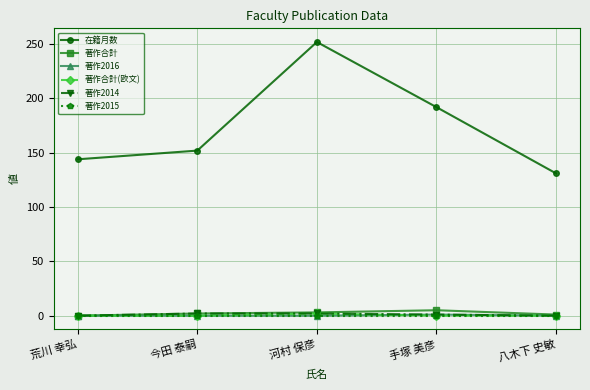

Does the chart have visible grid lines?

Yes